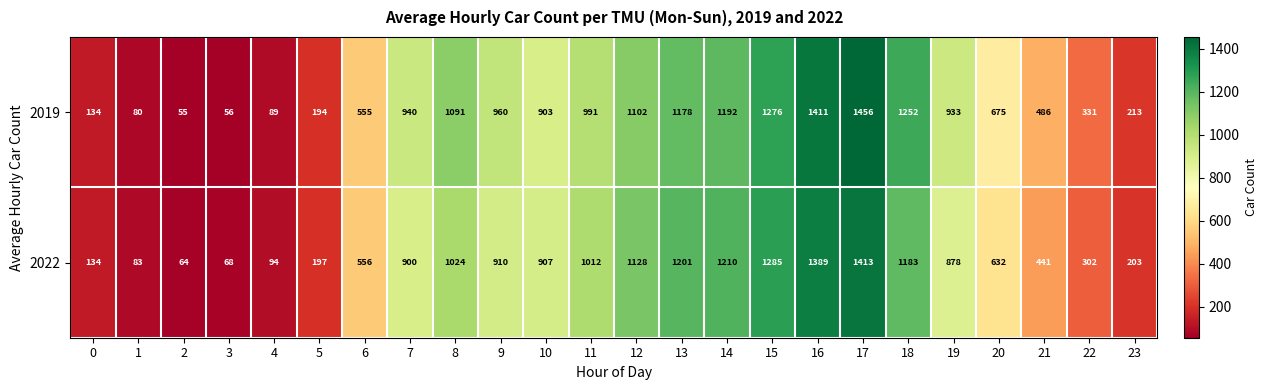

Between 16 and 18, which series saw the biggest shift?

2022